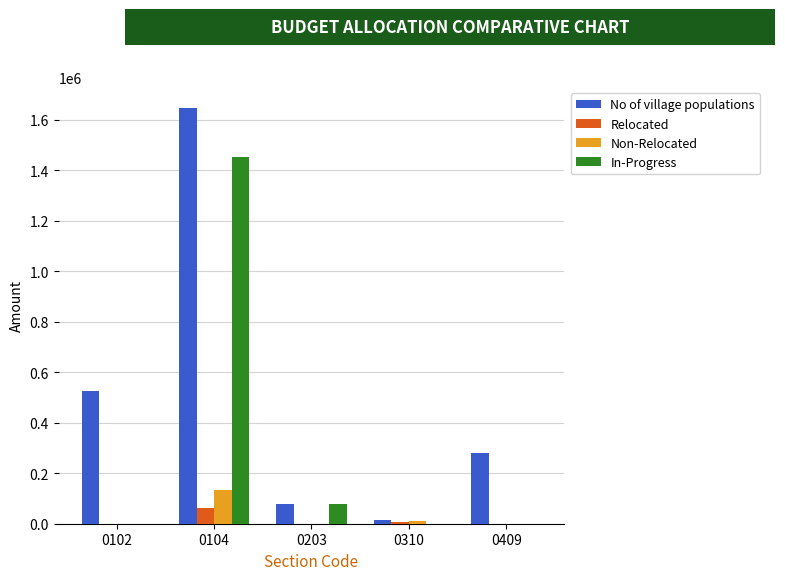

What are all the series names shown in the legend?

No of village populations, Relocated, Non-Relocated, In-Progress